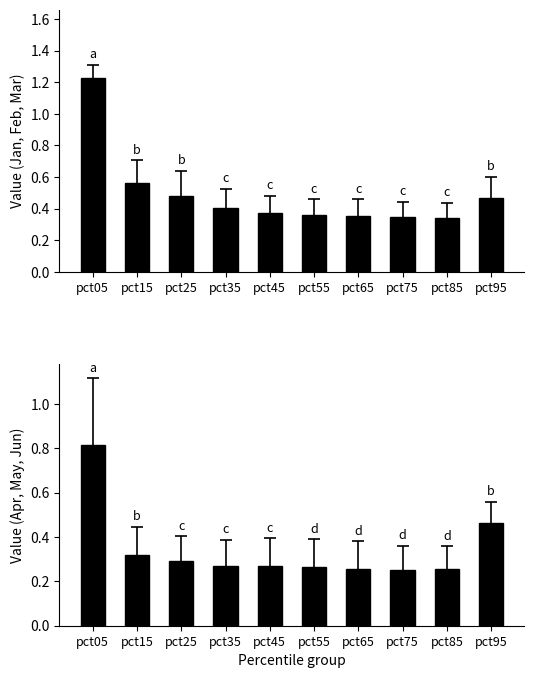

How many Apr-May-Jun mean values are between 0 and 1?

10